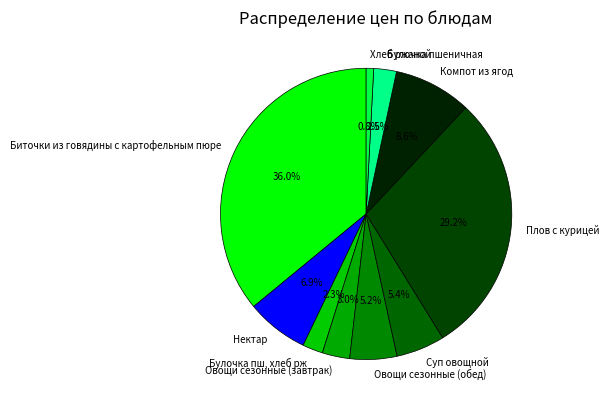

To the nearest percent, what is the combined percentage of Овощи сезонные (обед) and Хлеб ржаной?

6%